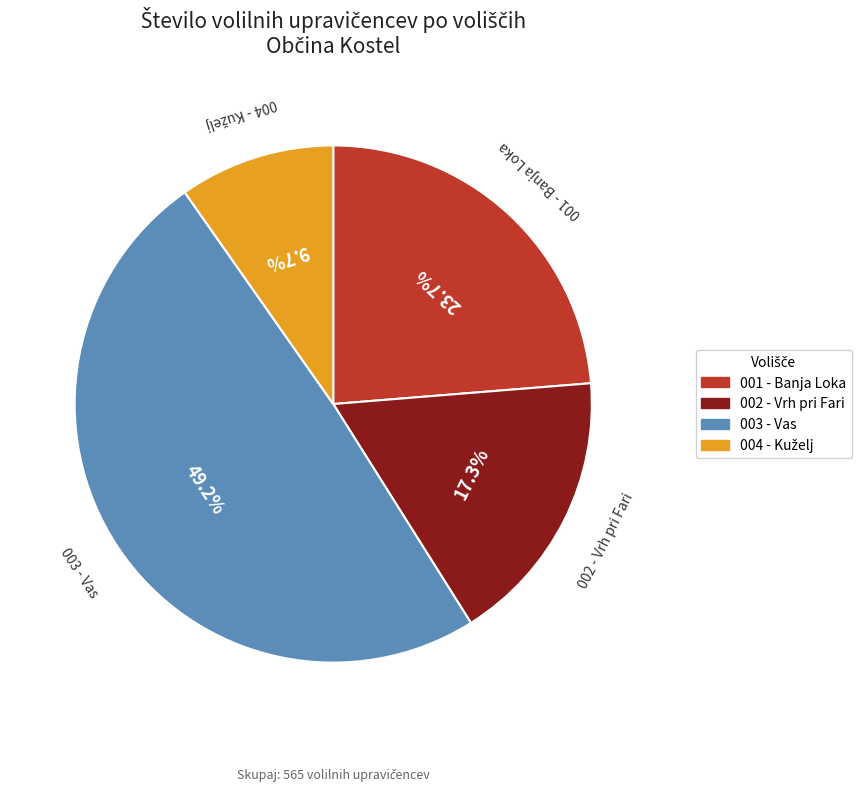

Combined, do 002 - Vrh pri Fari and 003 - Vas account for over 50%?

Yes